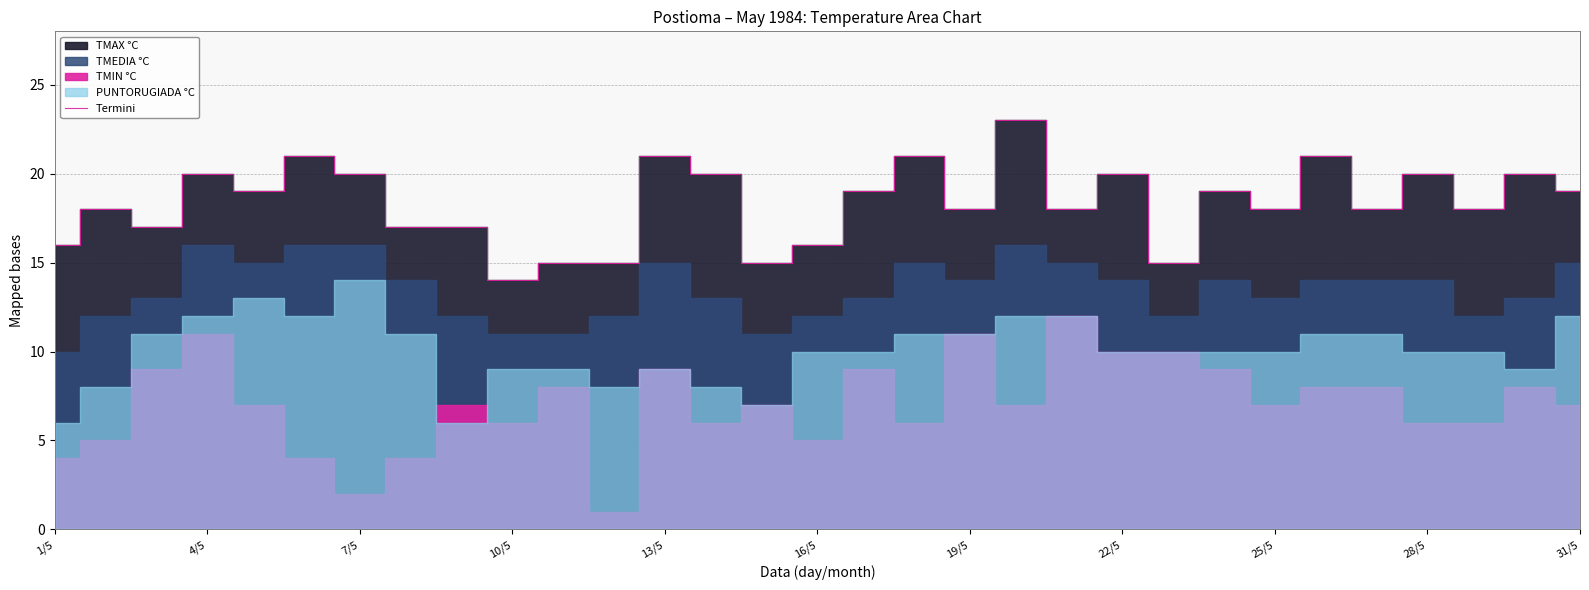

What is the maximum value shown in the chart?

23